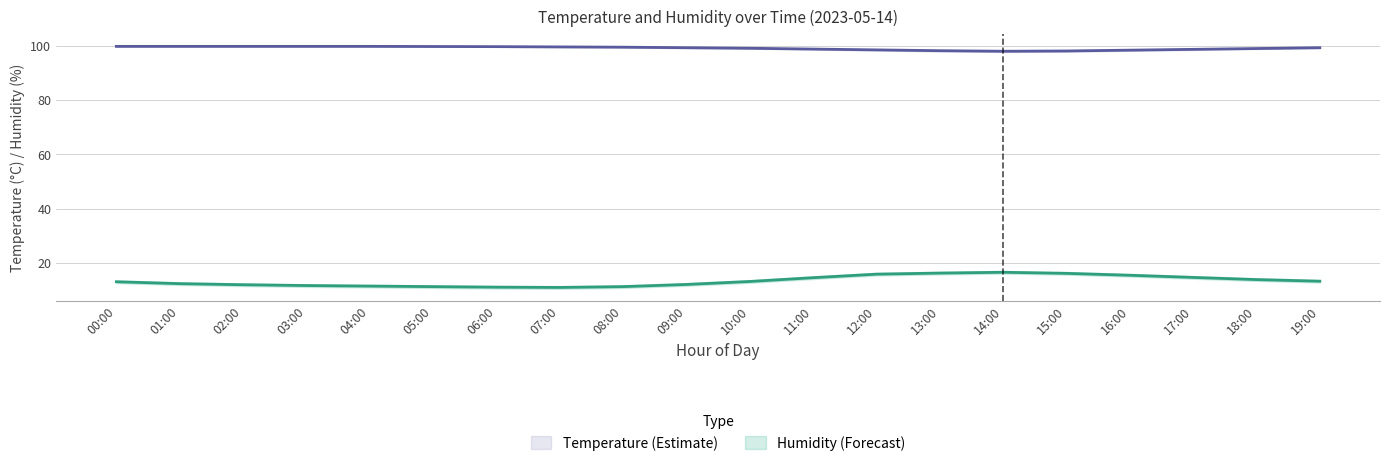

What is the spread (max minus min) of values at 01:00?

87.6